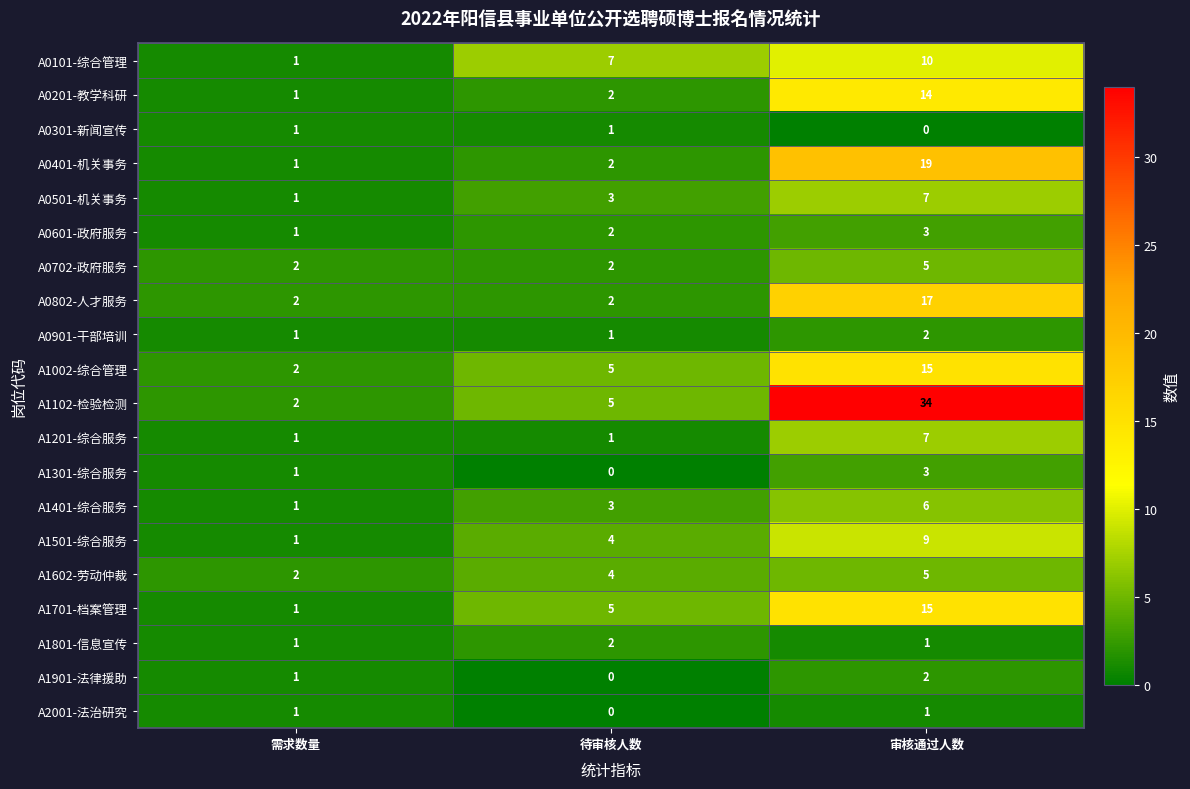

Rank the categories by A1102-检验检测 value from highest to lowest.

审核通过人数, 待审核人数, 需求数量